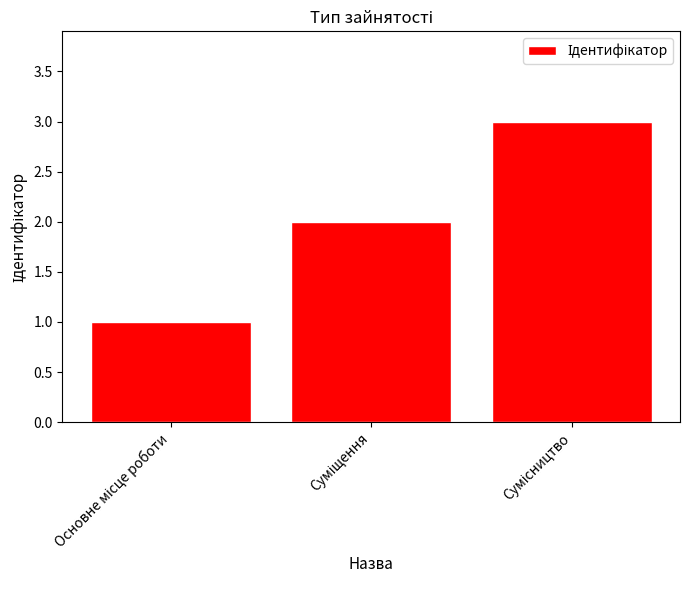

What is the sum of all values?

6